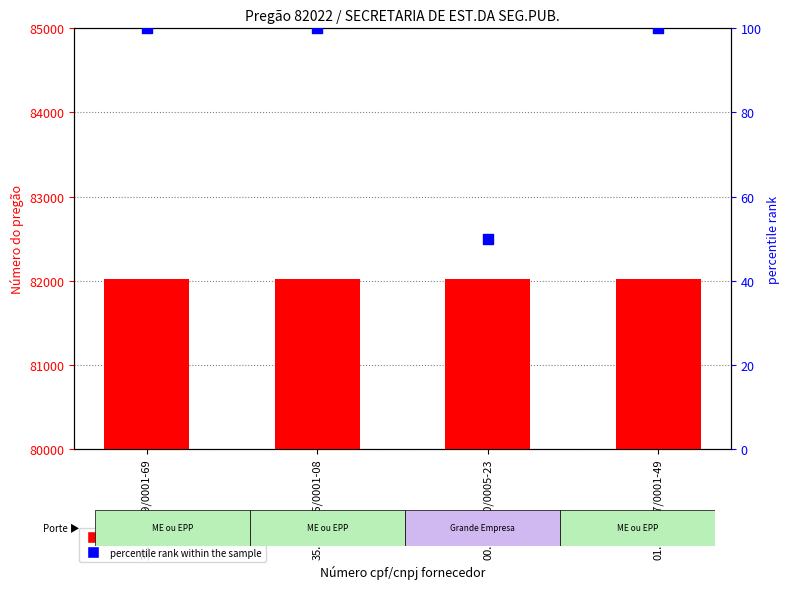

Which series has the widest spread of Y values?

percentile rank within the sample